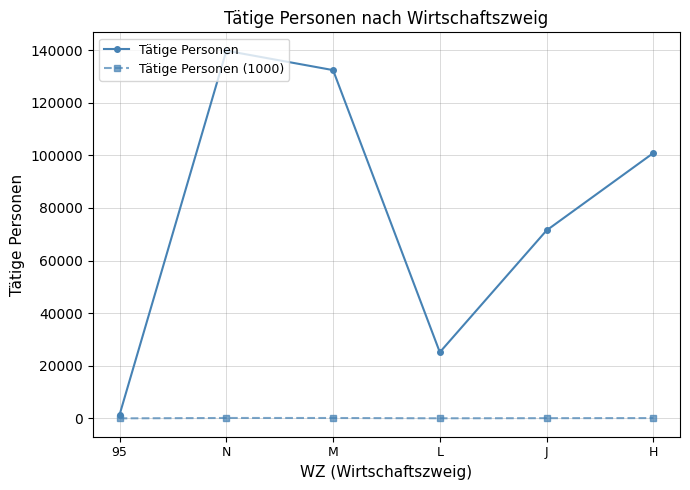

How many data points in Tätige Personen (1000) are less than 100?

3